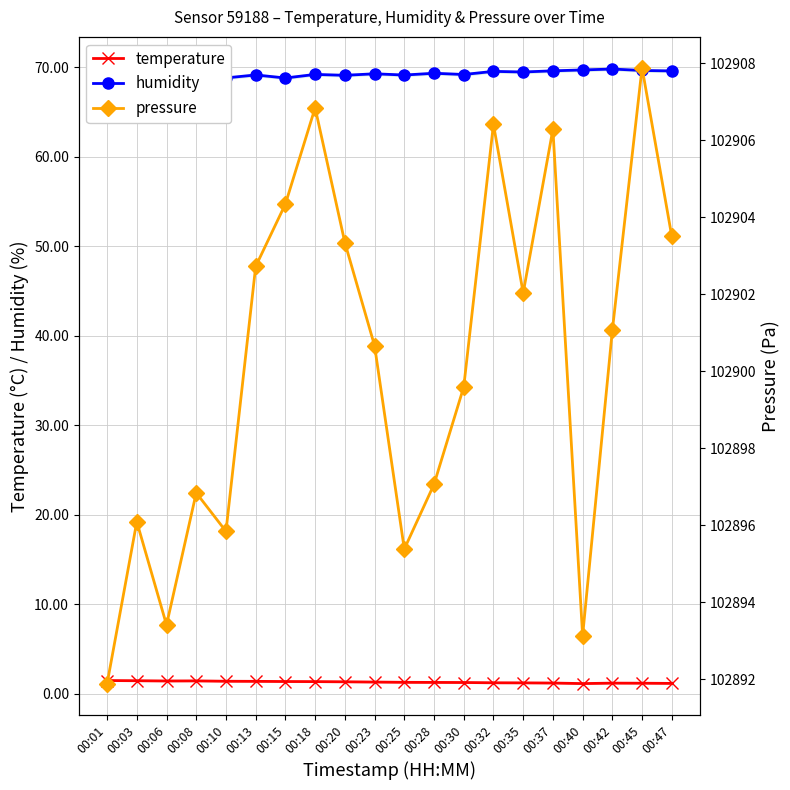

At 00:42, list the series in order from smallest to largest.

temperature, humidity, pressure